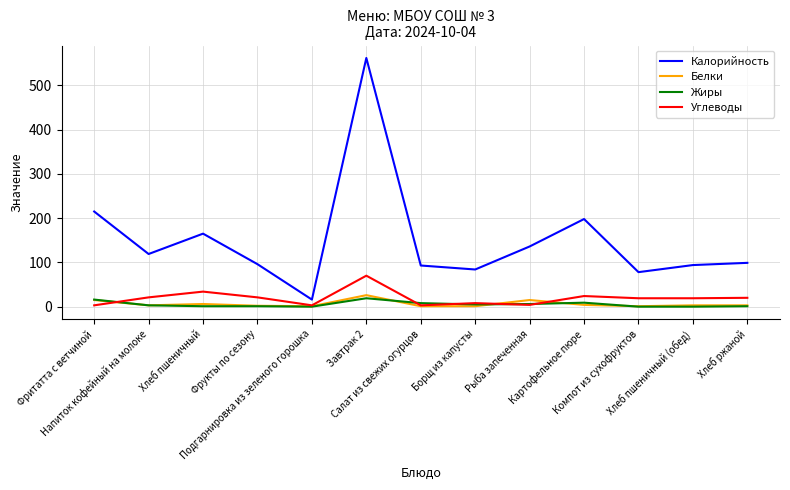

What is the total value across all series at Хлеб пшеничный?

206